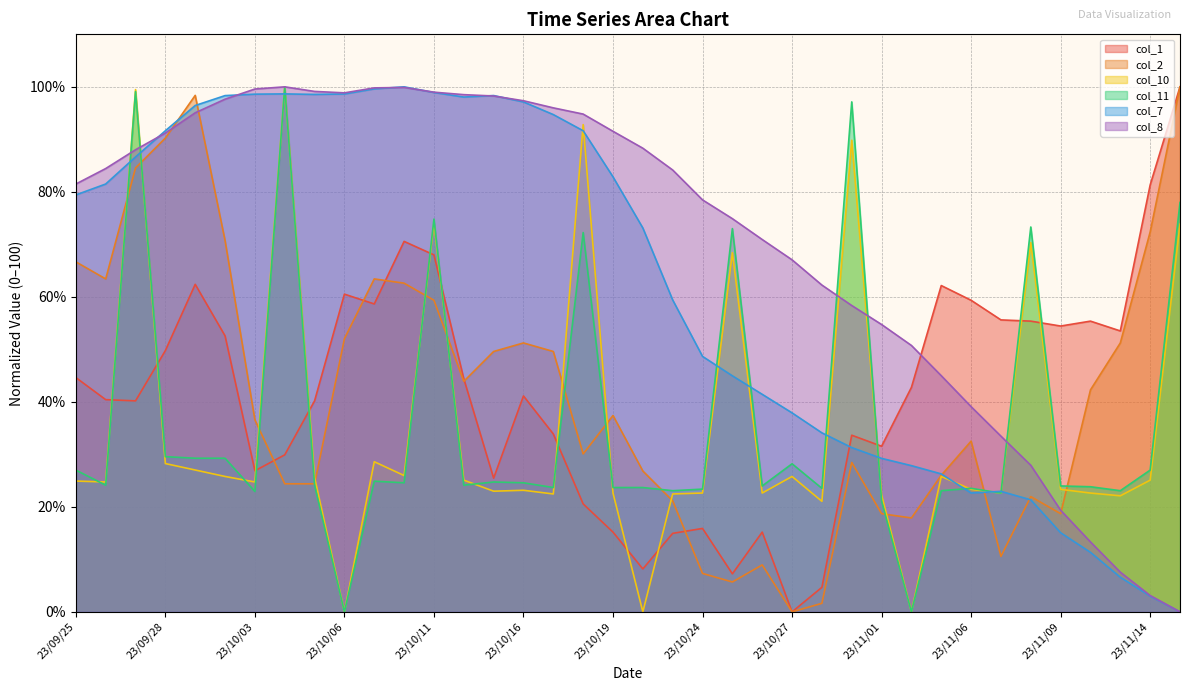

How many lines are shown in the chart?

6